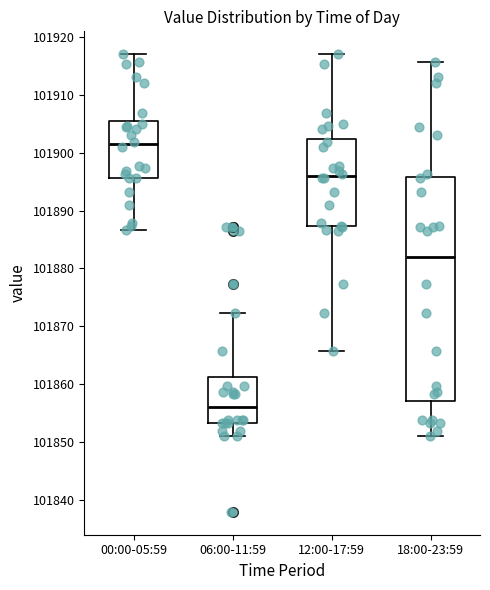

Where does the lower whisker of the box for 06:00-11:59 end on the y-axis? The values are not printed on the chart, so give them approximately, as read against the axis.

101851